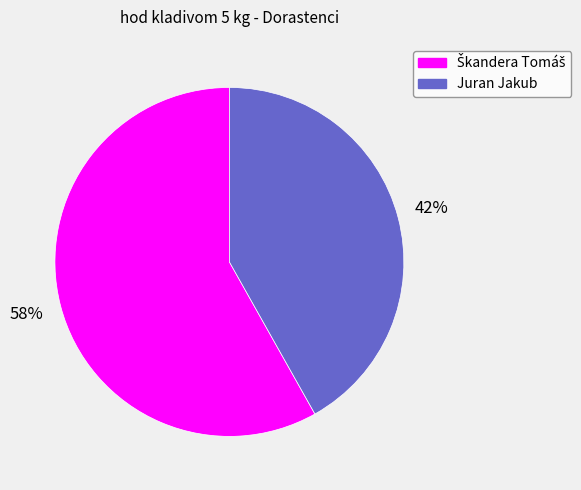

Is it true that Juran Jakub is 32% of the pie?

False